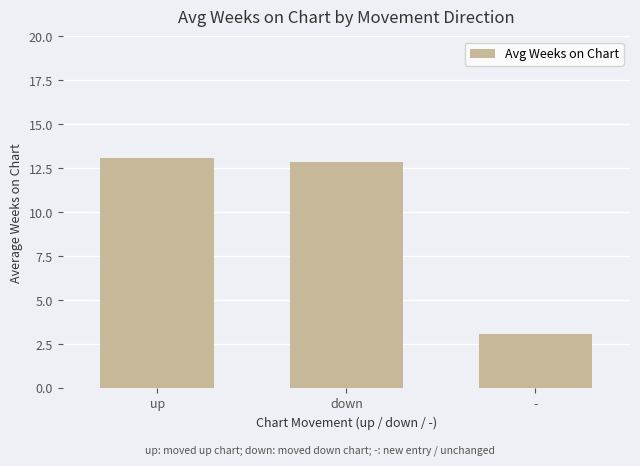

Is it true that the value at up is 19.2?

False